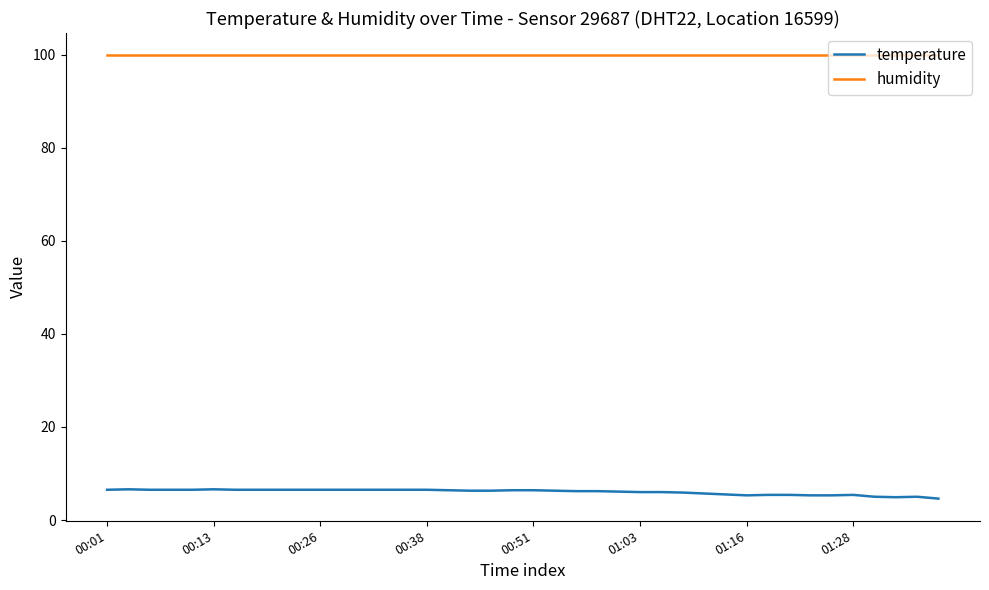

True or false: humidity and temperature cross at least once.

False